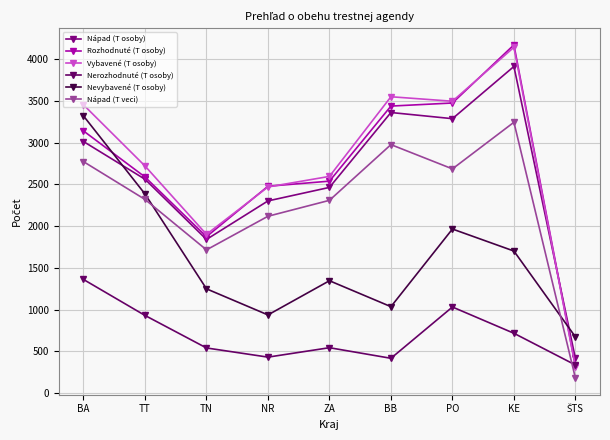

What is the average value of the Nerozhodnuté (T osoby) series?

699